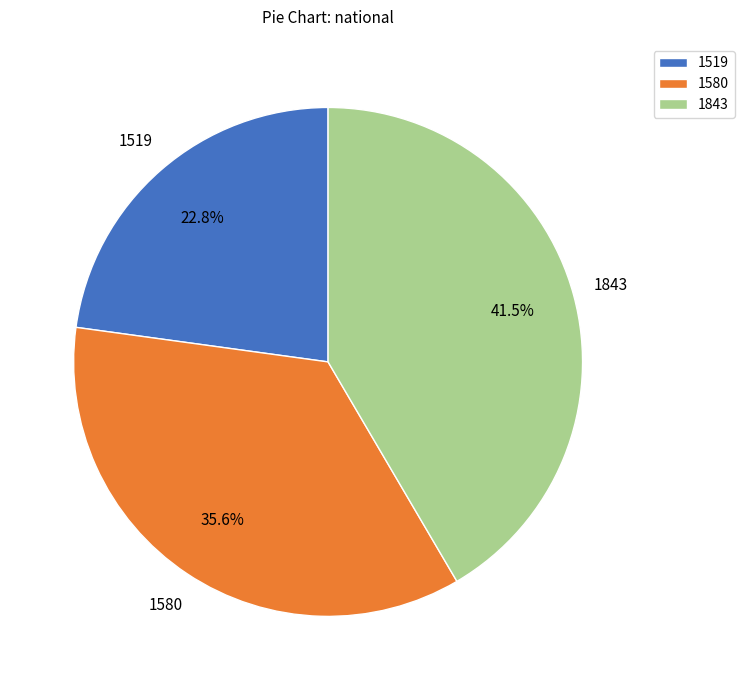

Is there any slice that represents more than half of the pie?

No